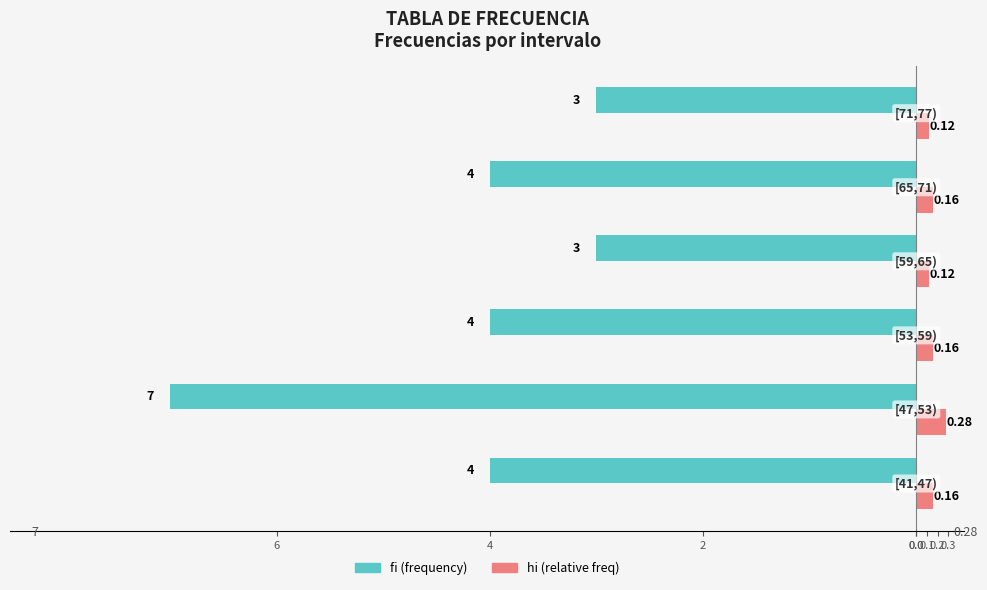

What are all the series names shown in the legend?

fi (frequency), hi (relative freq)